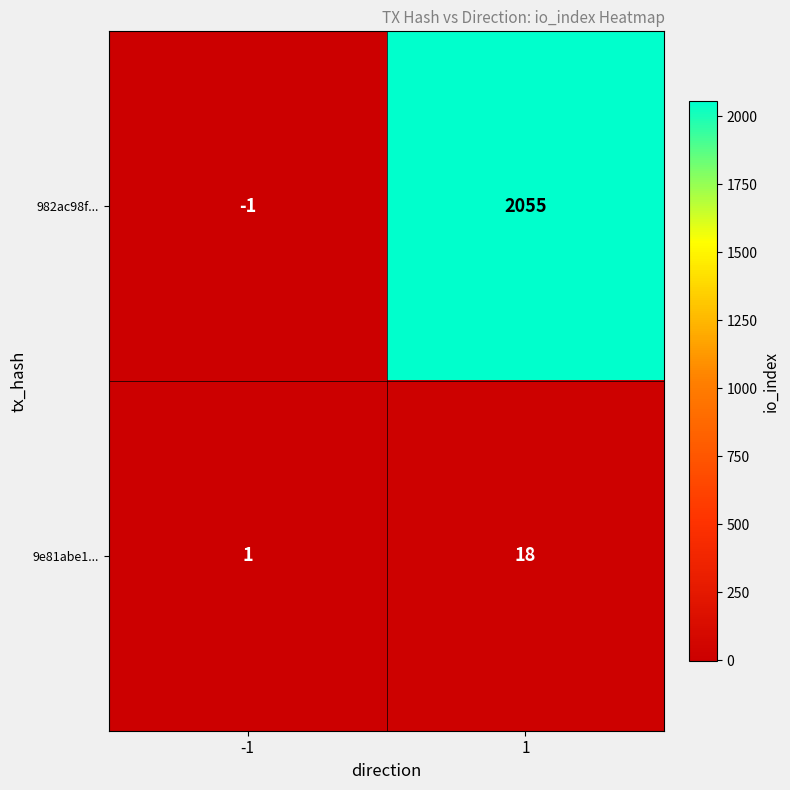

Is it true that 982ac98f... equals 2797 at 1?

False